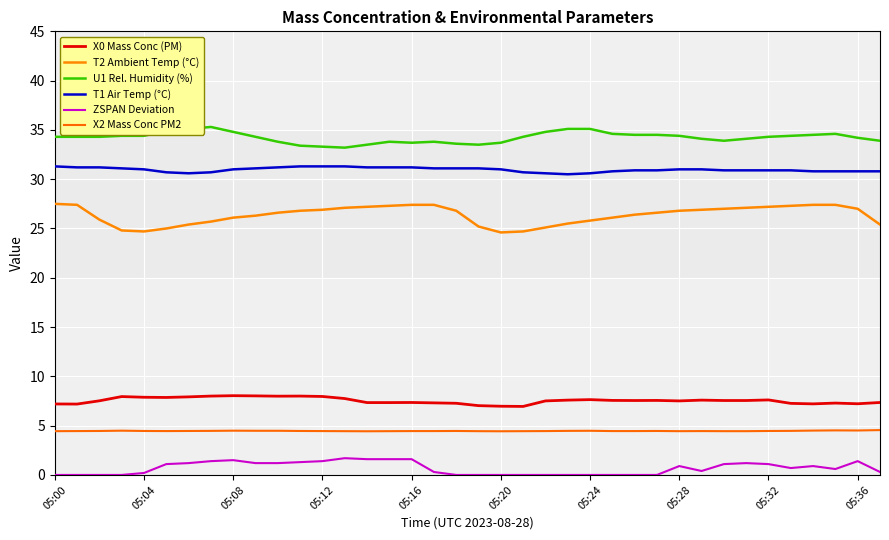

Where is X0 Mass Conc (PM) nearest to the value 7?

19